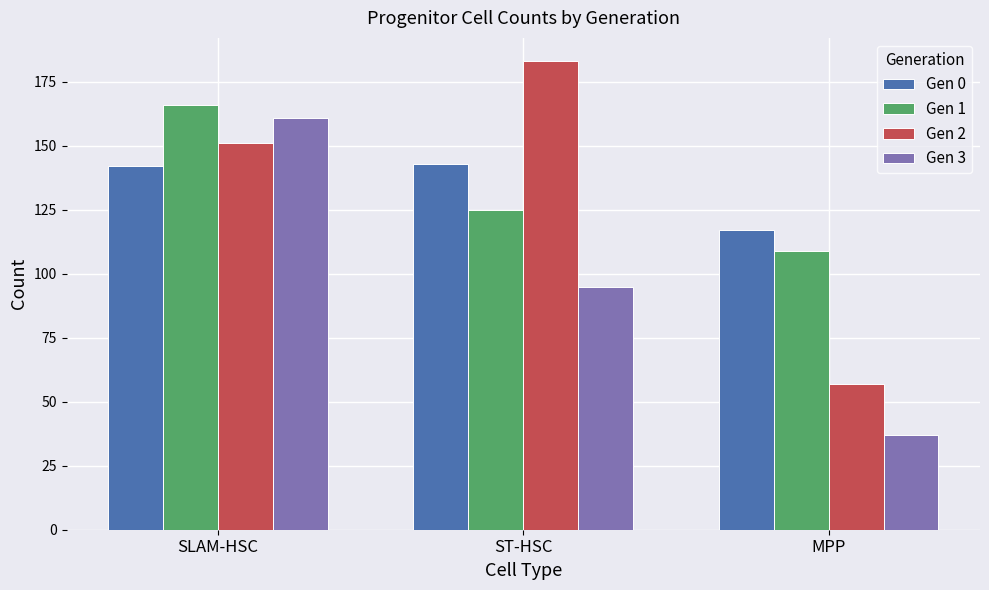

Reading left to right, list all the values displayed in this chart.

Gen 0: 142	143	117
Gen 1: 166	125	109
Gen 2: 151	183	57
Gen 3: 161	95	37